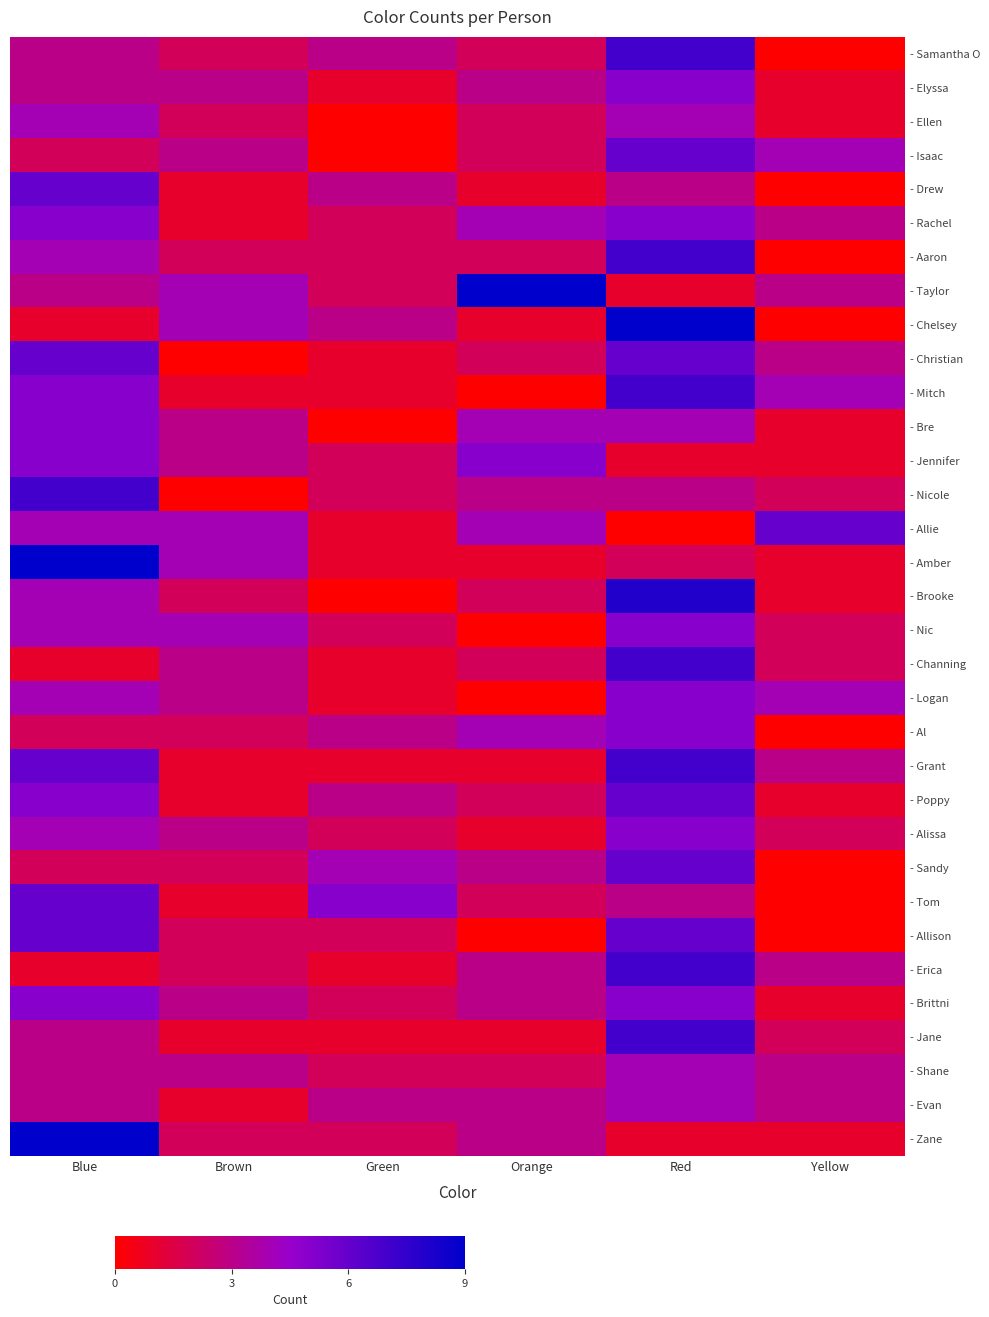

What is the spread (max minus min) of values at Blue?

8